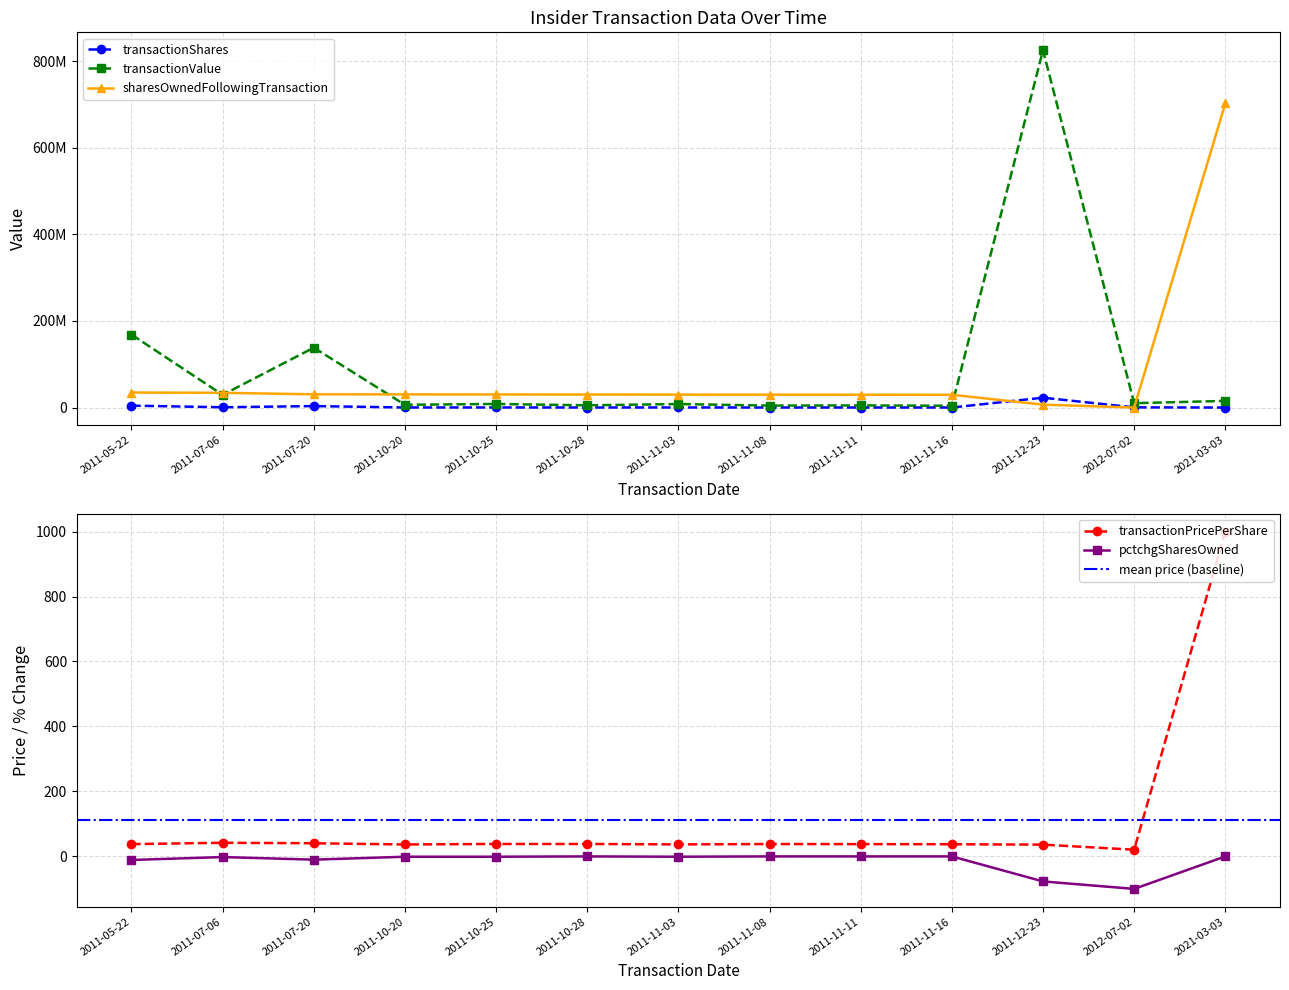

What is the total value across all series at 2011-12-23?

854643128.2